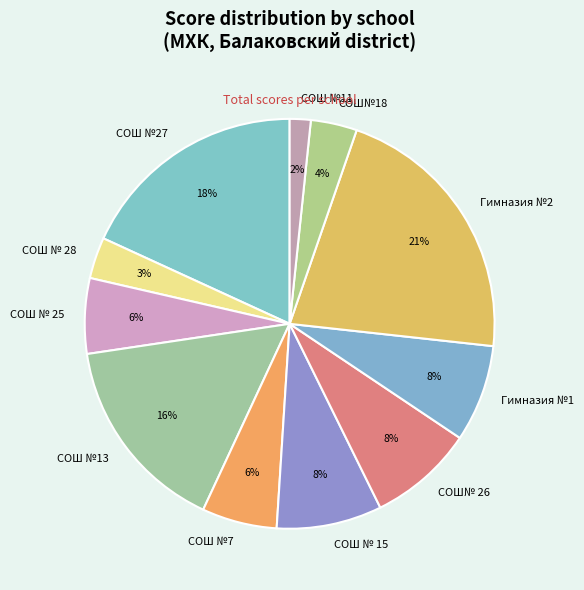

Between СОШ№18 and СОШ №27, which is larger?

СОШ №27